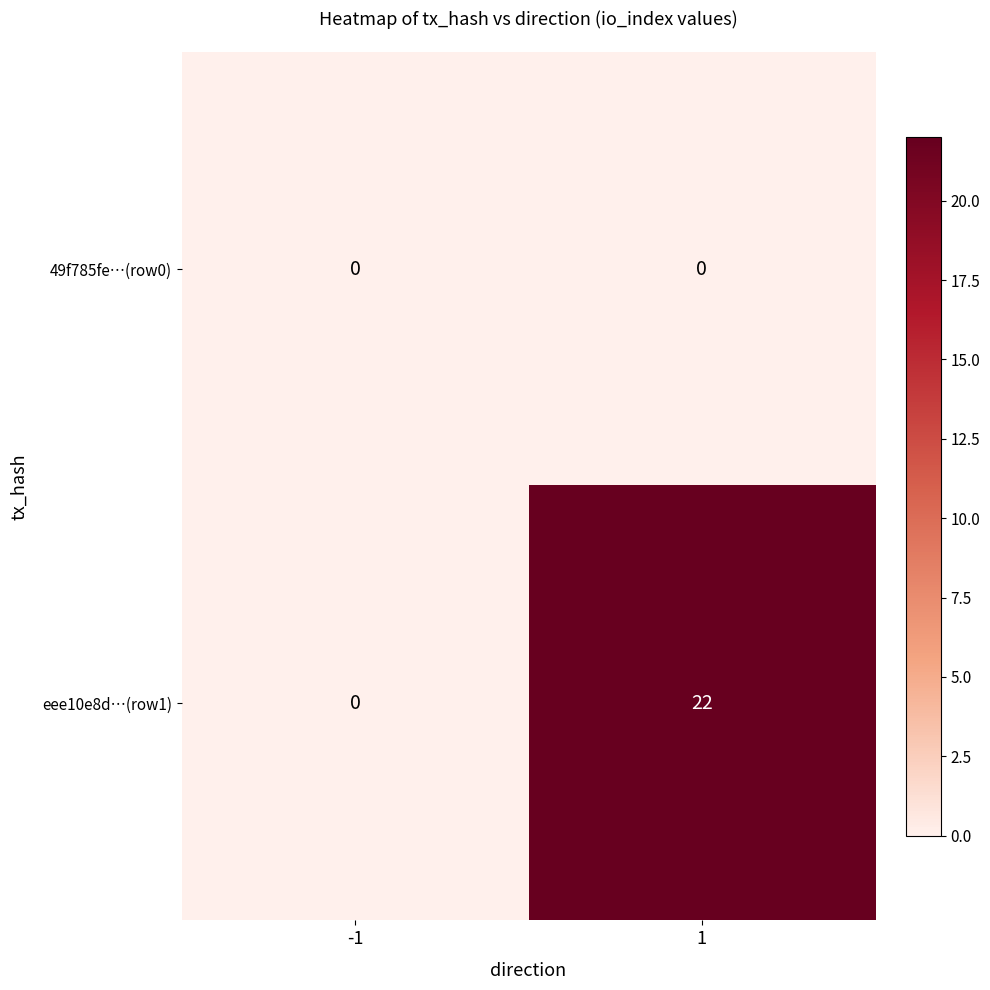

What is the highest value of the eee10e8d…(row1) series?

22